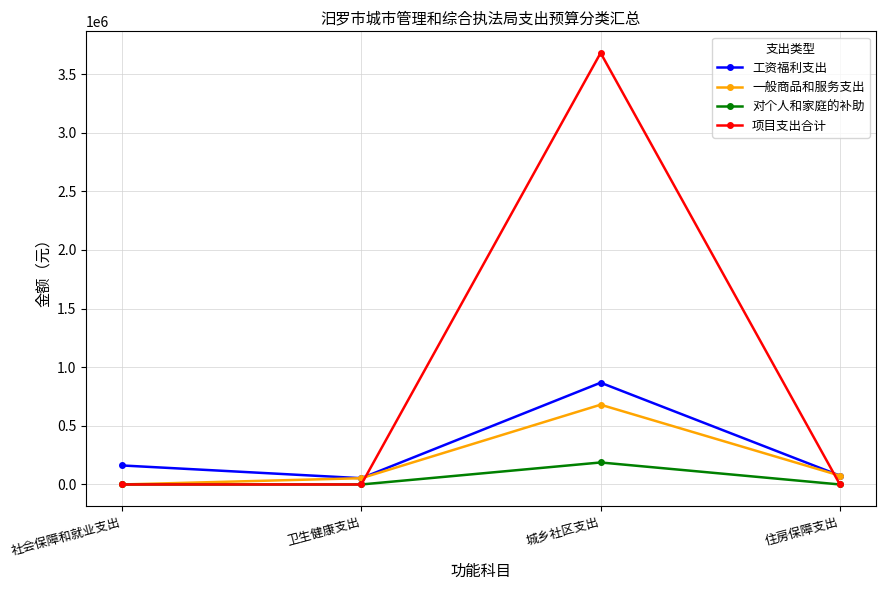

Is the value of 一般商品和服务支出 at 社会保障和就业支出 greater than the value of 工资福利支出 at 社会保障和就业支出?

No